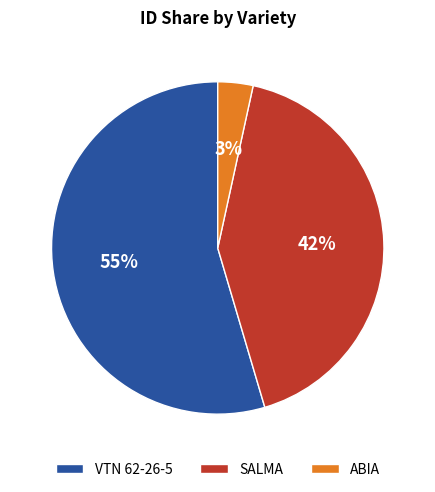

To the nearest percent, what is the average slice percentage?

33%